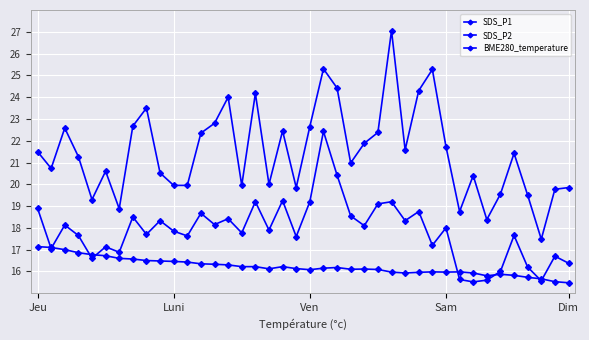

True or false: SDS_P2 and SDS_P1 cross at least once.

False